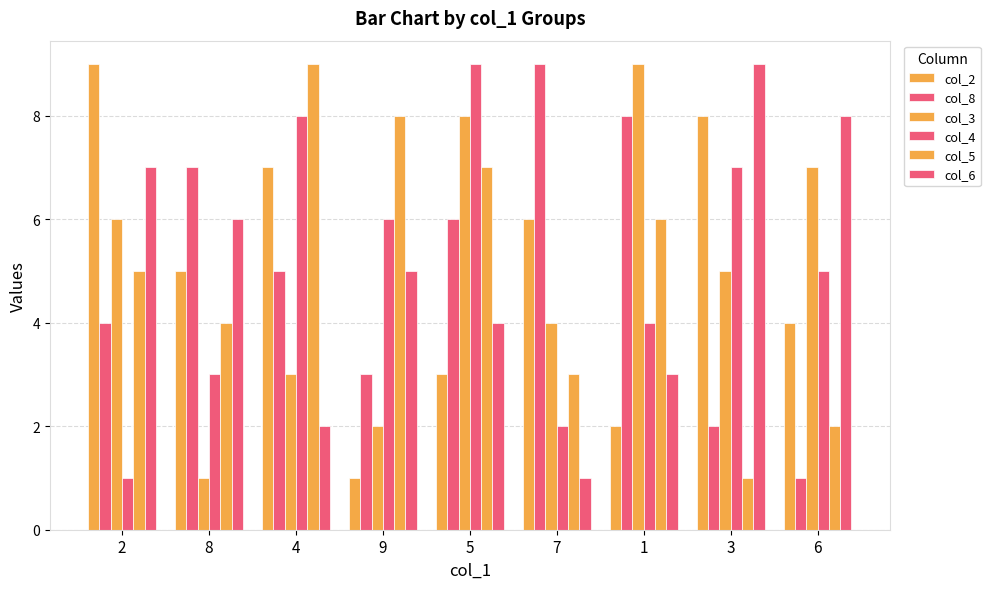

What position from the right is 1?

3